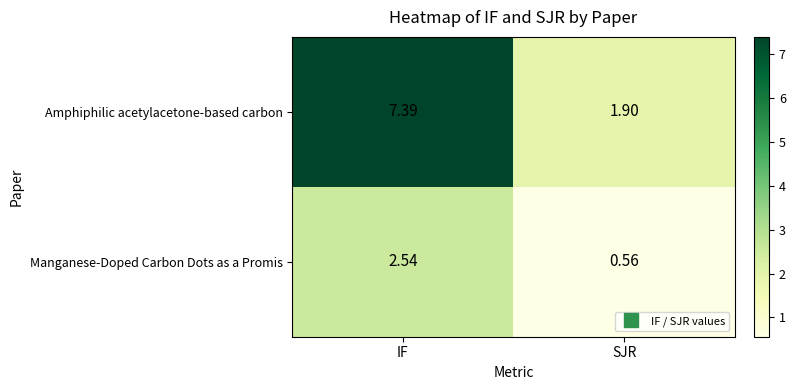

Which series has the largest range (max minus min)?

Amphiphilic acetylacetone-based carbon